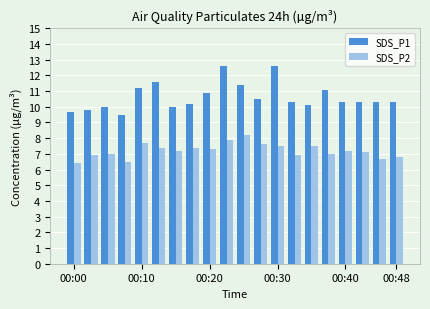

What is the average value of the SDS_P1 series?

10.6